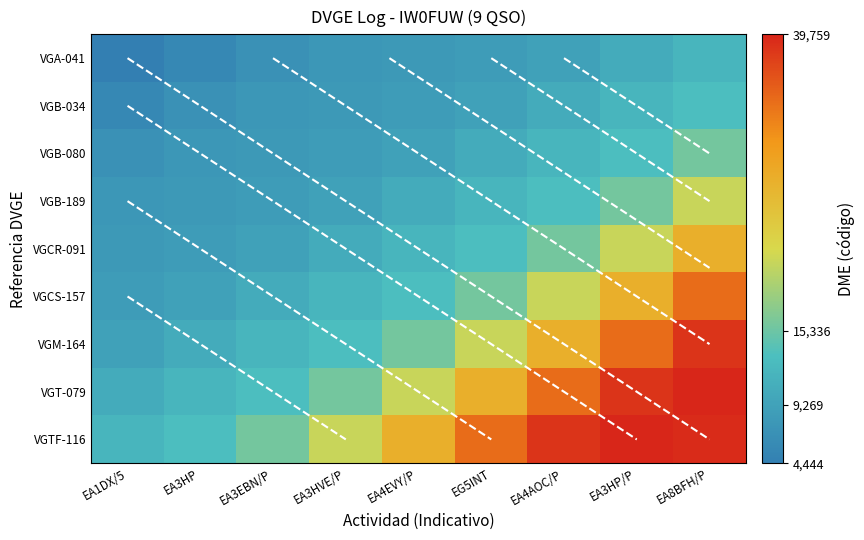

Rank the categories by VGCS-157 value from highest to lowest.

EA8BFH/P, EA3HP/P, EA4AOC/P, EG5INT, EA4EVY/P, EA3HVE/P, EA3EBN/P, EA3HP, EA1DX/5